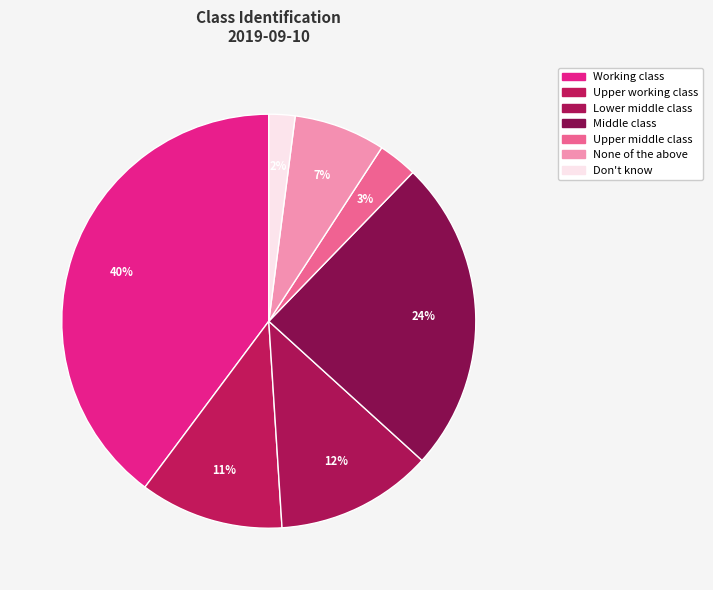

How many segments does this pie chart have?

7